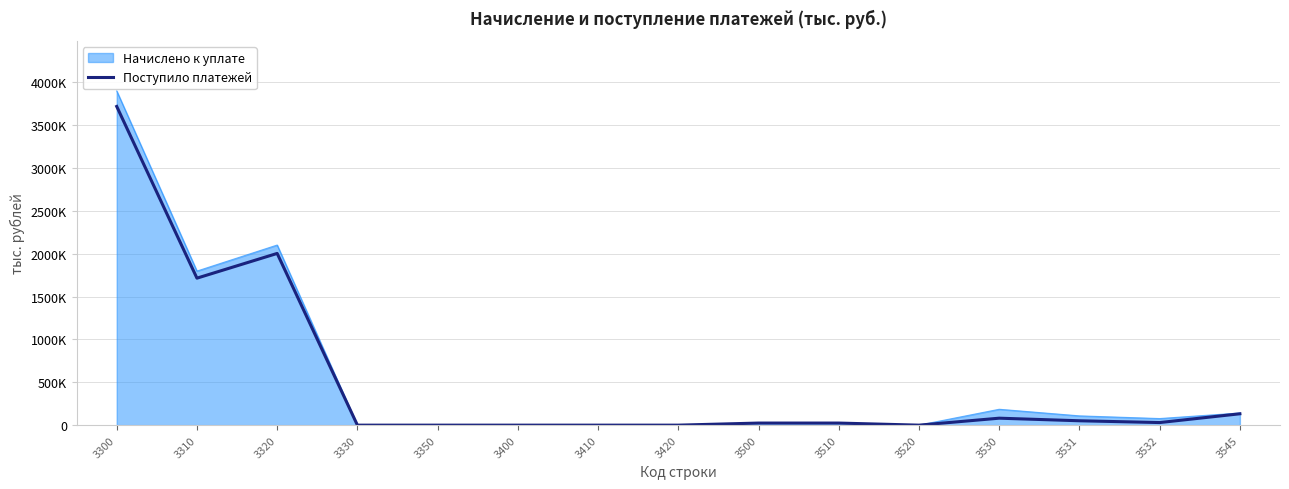

Which category has the lowest value across all series?

3330